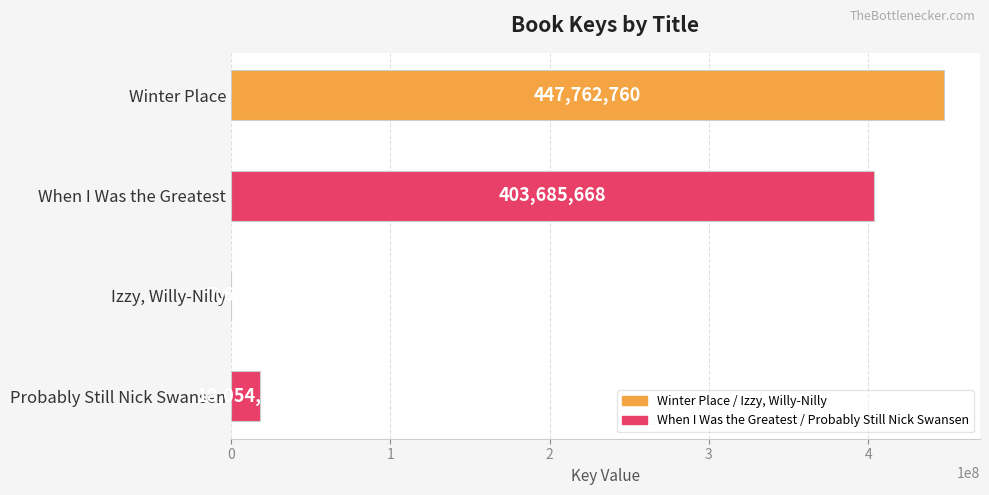

Reading top to bottom, what are all the values shown in this chart?

Winter Place=447762760	When I Was the Greatest=403685668	Izzy, Willy-Nilly=7632	Probably Still Nick Swansen=18054279